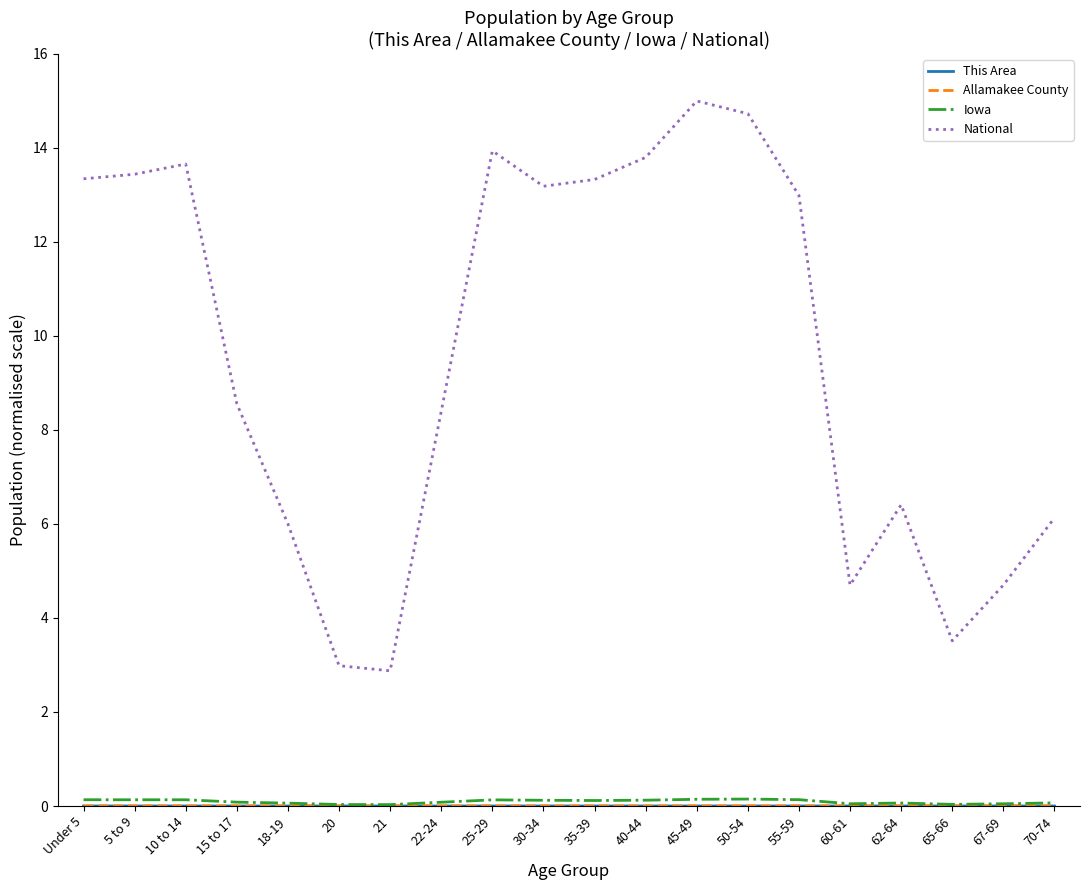

At which label does National first exceed 12?

Under 5